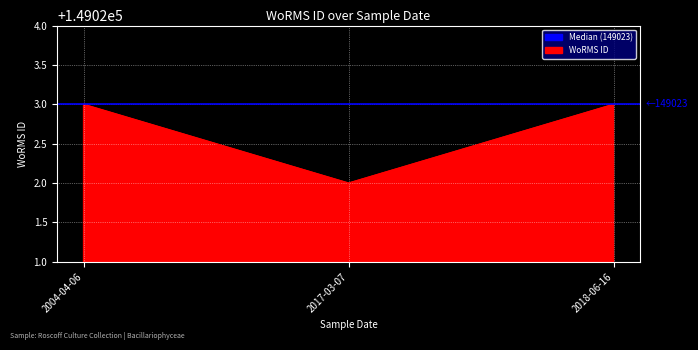

Reading right to left, extract all data points from this chart.

2018-06-16=149023	2017-03-07=149022	2004-04-06=149023